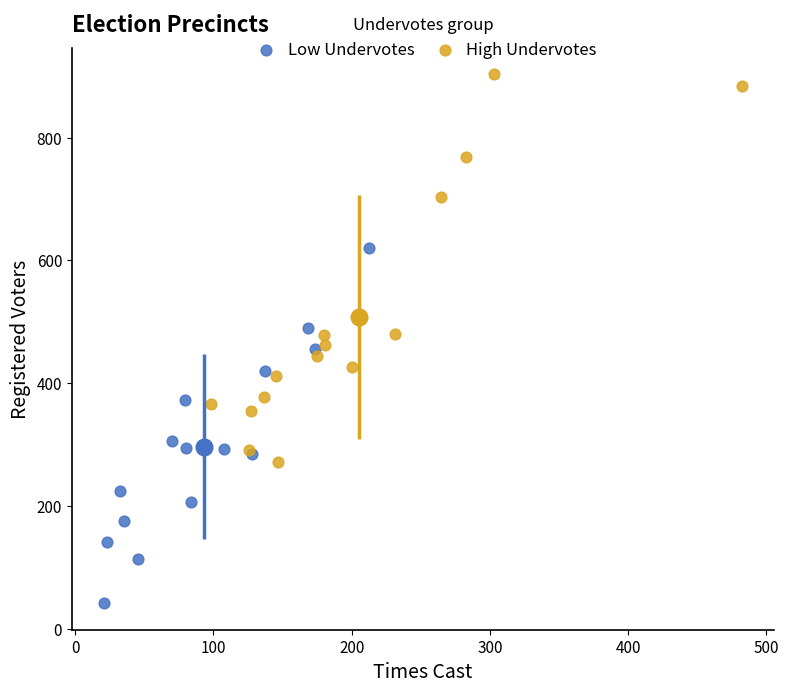

Which series has the widest spread of Y values?

High Undervotes